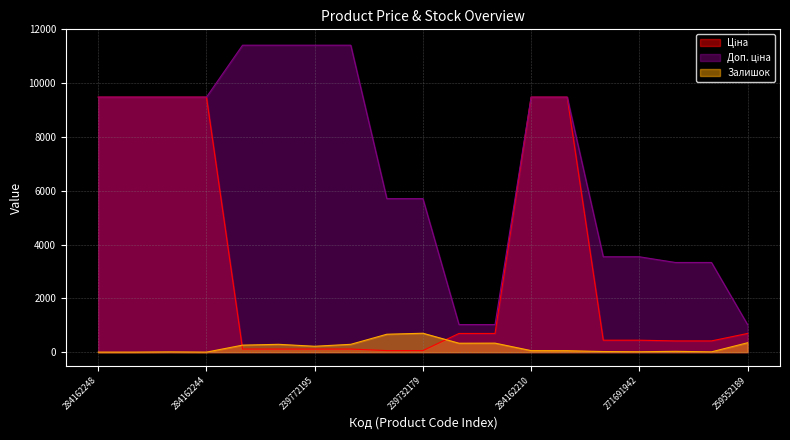

What is the sum of all Залишок values?

3630.0